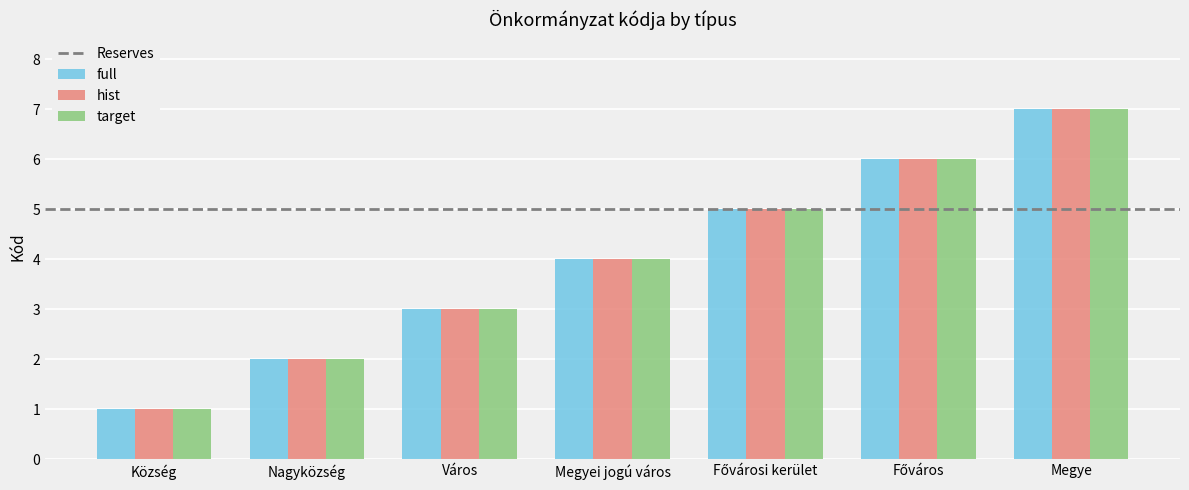

The full series shows 4 at Megyei jogú város. True or false?

True